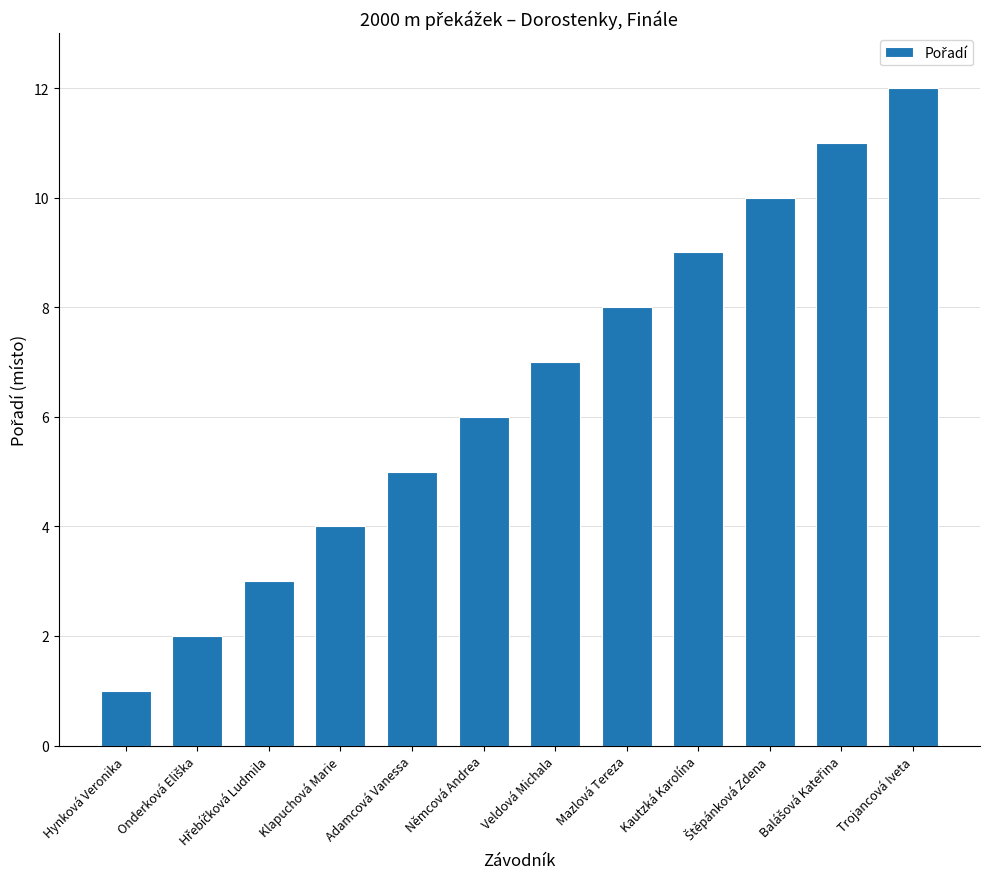

Reading left to right, list all the values displayed in this chart.

1	2	3	4	5	6	7	8	9	10	11	12